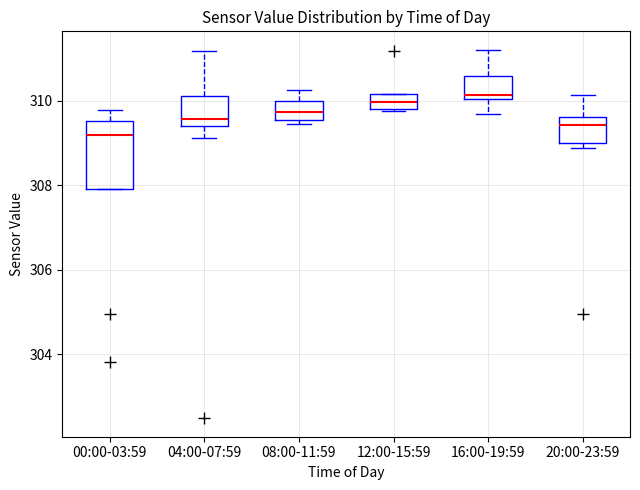

Reading left to right, transcribe this box plot: for each box, give where its median line is, the range the box spans, and where its two whiskers end, as read against the y-axis. The values are not printed on the chart, so give them approximately, as read against the axis.

00:00-03:59: median 309.2, box 308.0 to 309.6, whiskers 308.0 to 309.8
04:00-07:59: median 309.6, box 309.4 to 310.2, whiskers 309.2 to 311.2
08:00-11:59: median 309.8, box 309.6 to 310.0, whiskers 309.4 to 310.2
12:00-15:59: median 310.0, box 309.8 to 310.2, whiskers 309.8 (just below the box's lower edge) to 310.2
16:00-19:59: median 310.2, box 310.0 to 310.6, whiskers 309.6 to 311.2
20:00-23:59: median 309.4, box 309.0 to 309.6, whiskers 308.8 to 310.2